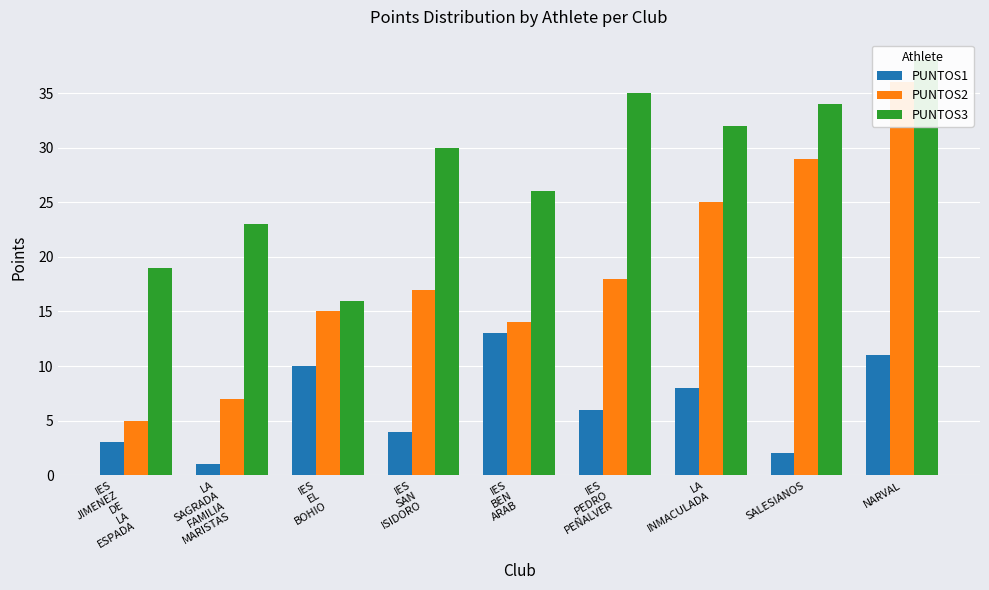

The PUNTOS2 series shows 36 at NARVAL. True or false?

True